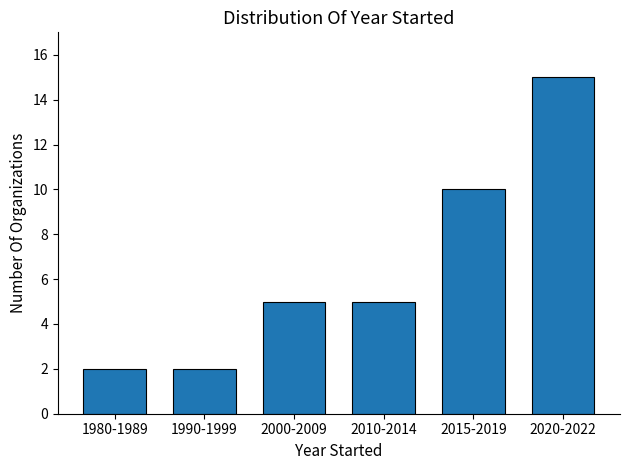

Reading left to right, what are all the values shown in this chart?

1980-1989=2	1990-1999=2	2000-2009=5	2010-2014=5	2015-2019=10	2020-2022=15